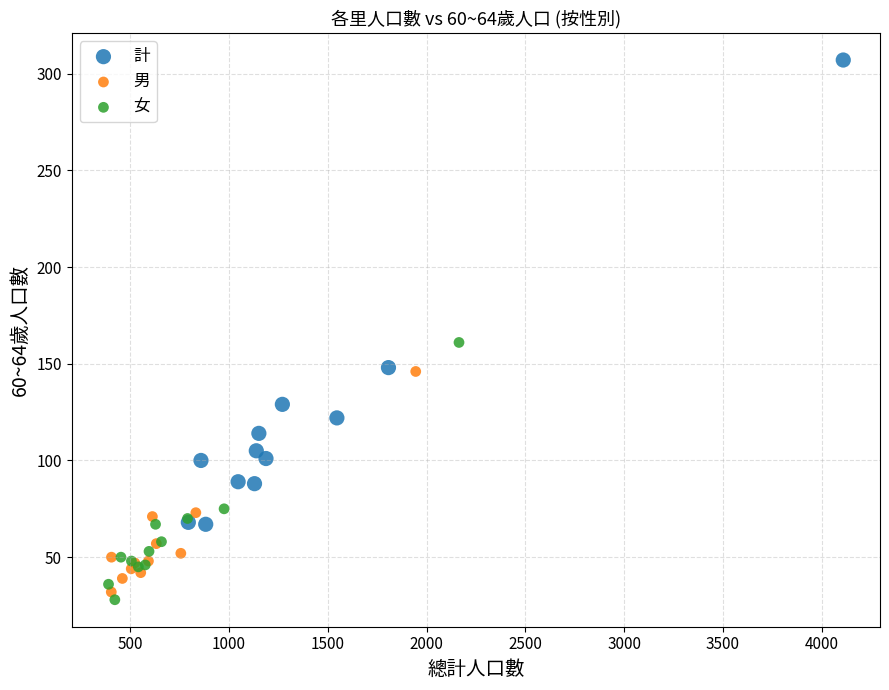

Which series reaches the maximum Y coordinate?

計